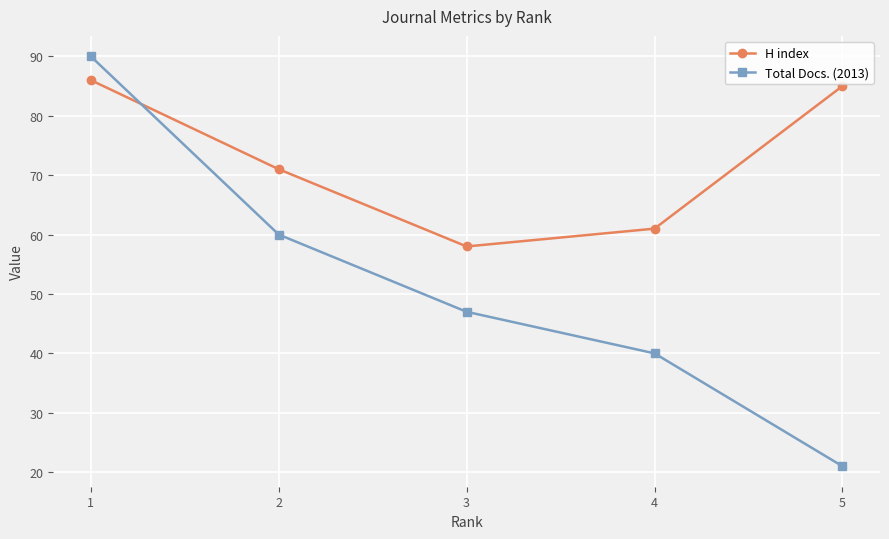

Rank the series at 2 from highest to lowest value.

H index, Total Docs. (2013)